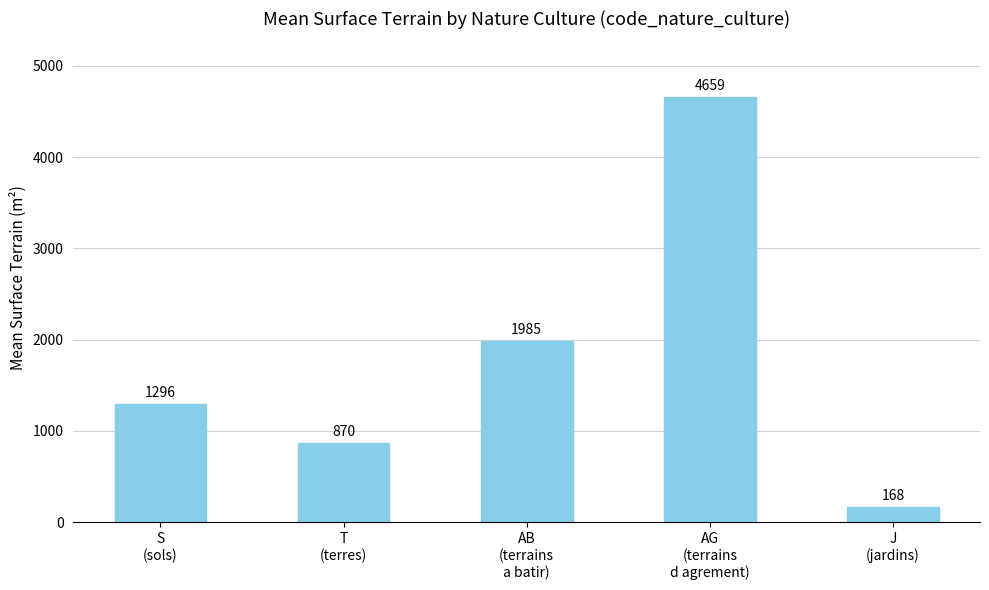

Reading left to right, extract all data points from this chart.

1296	870	1985	4659	168